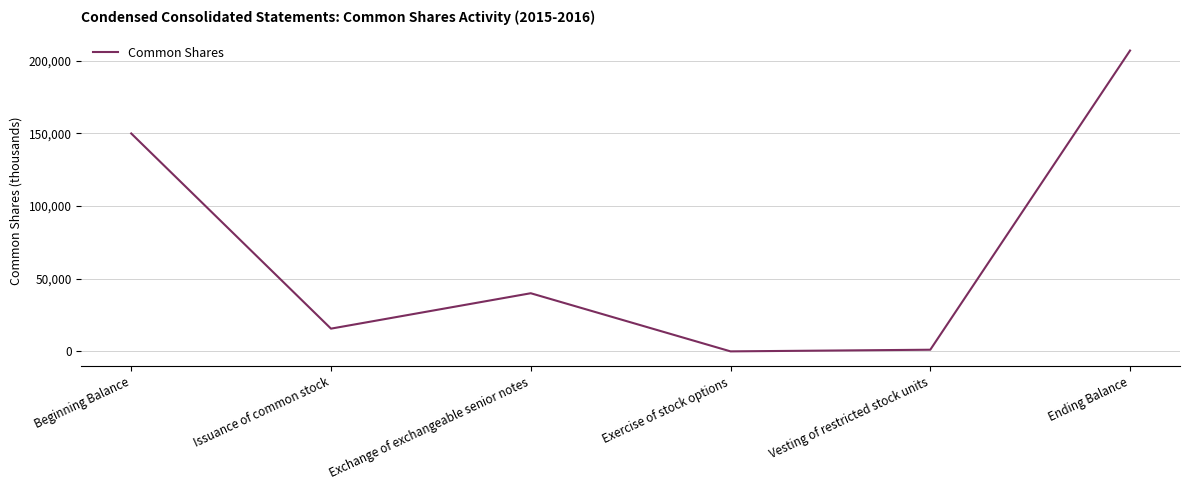

How many interior local peaks (higher than both neighbors) does the data have?

1